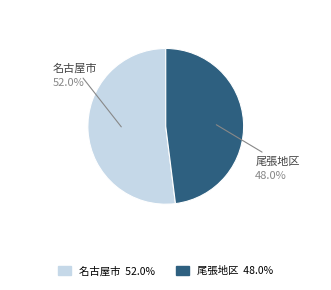

Count the number of slices in the pie.

2